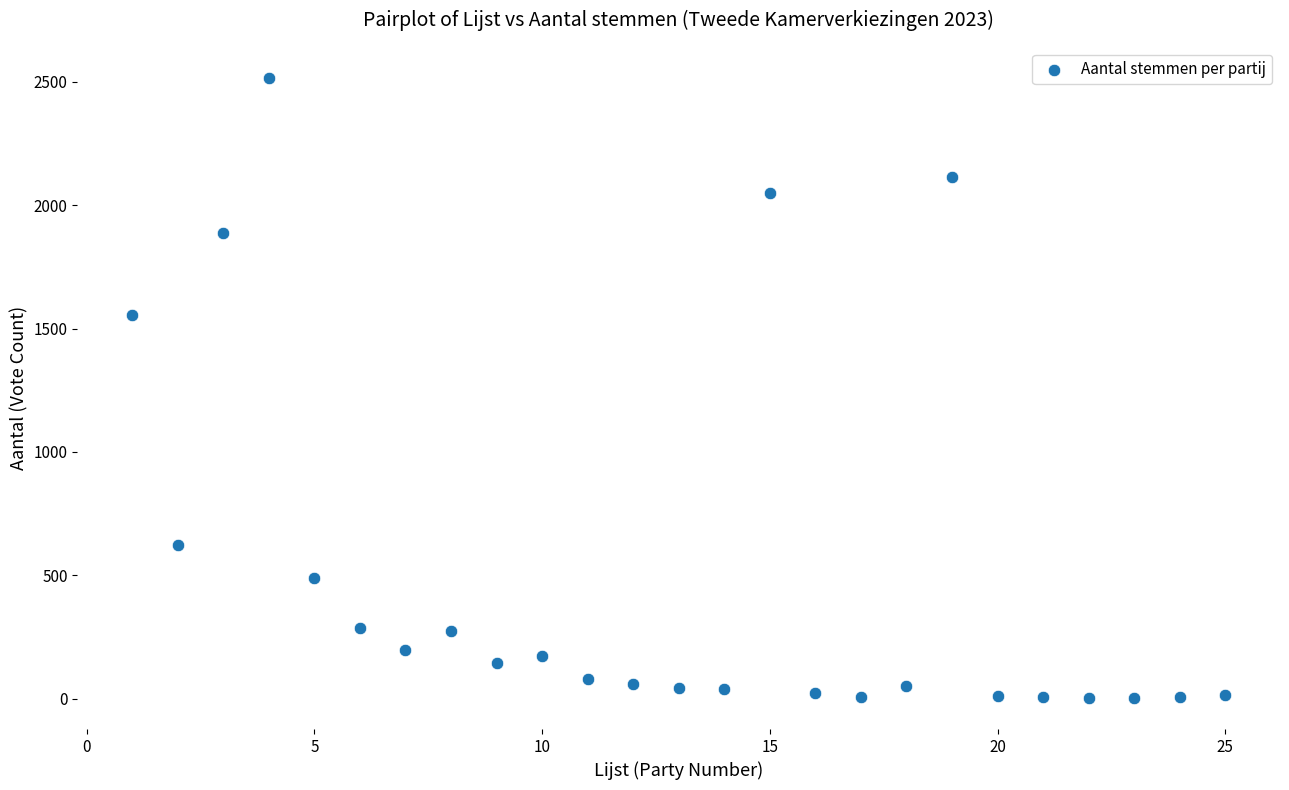

What is the range of Y values (max minus min)?

2512